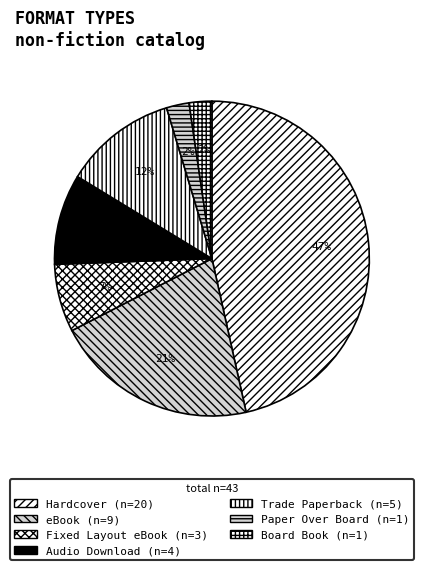

What percentage do Fixed Layout eBook and Board Book together represent?

9.3%